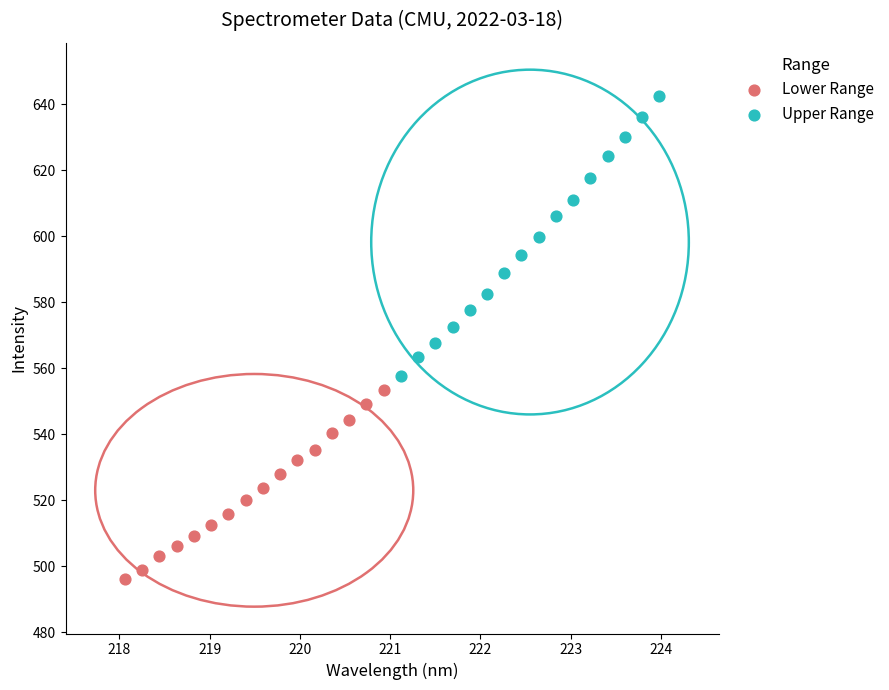

Which series has the largest Y range (max minus min)?

Upper Range